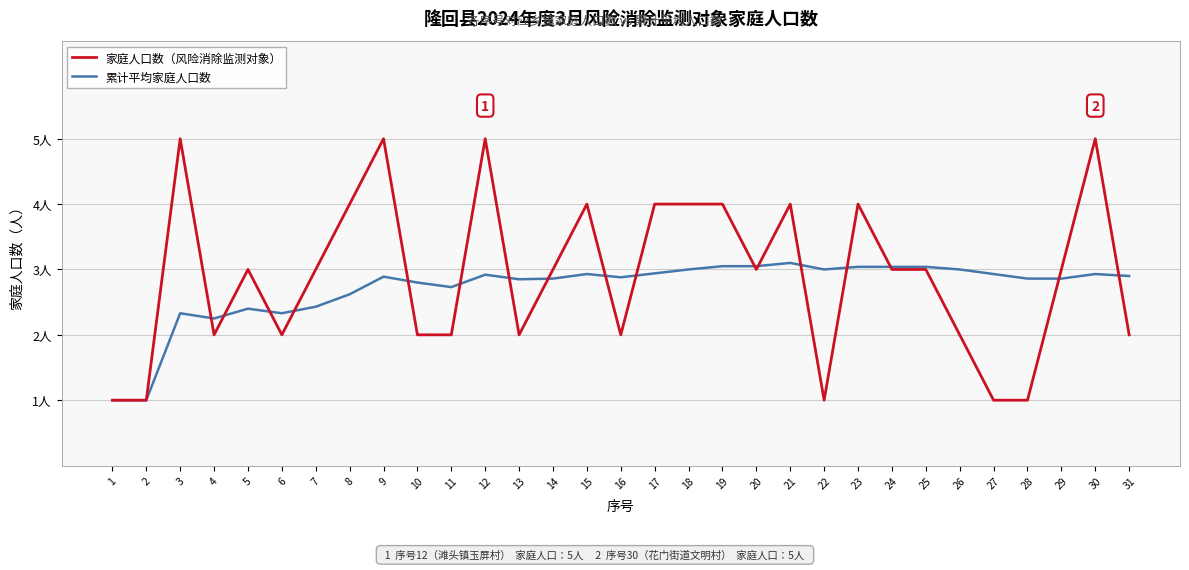

Does the chart display data point markers on the line(s)?

No